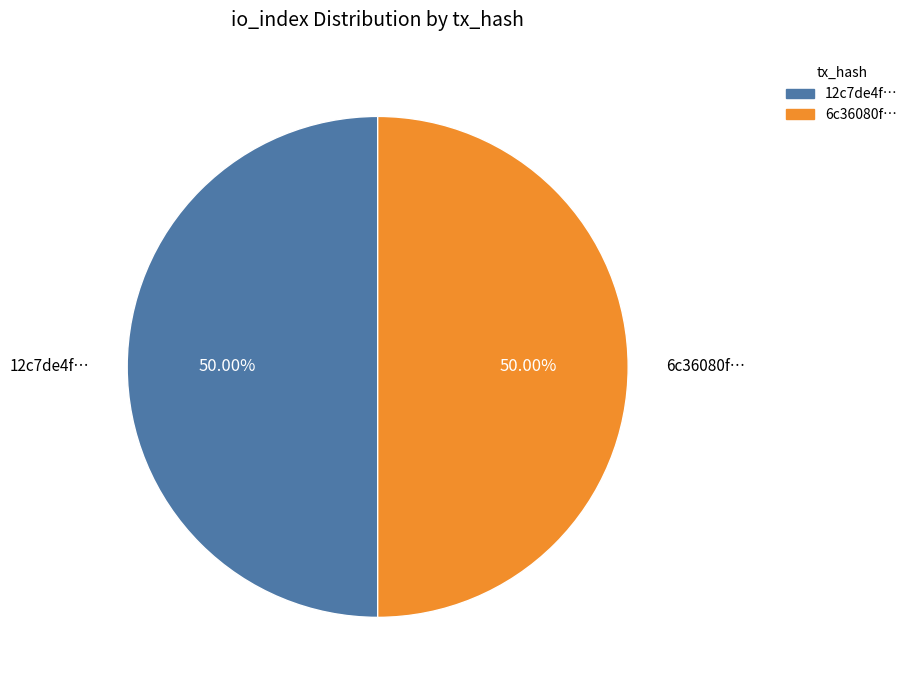

To the nearest percent, what is the difference between the largest and smallest slice percentages?

0%